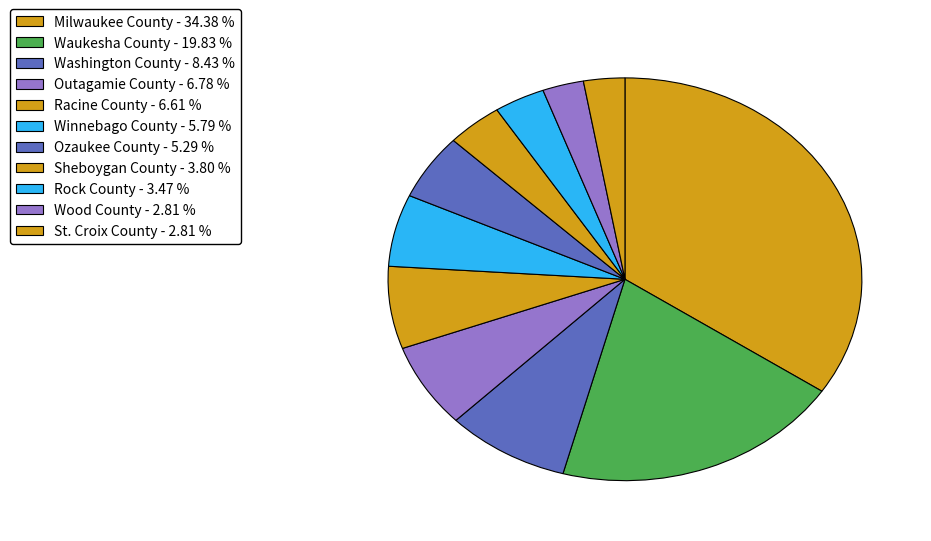

Between Outagamie County and Rock County, which is larger?

Outagamie County